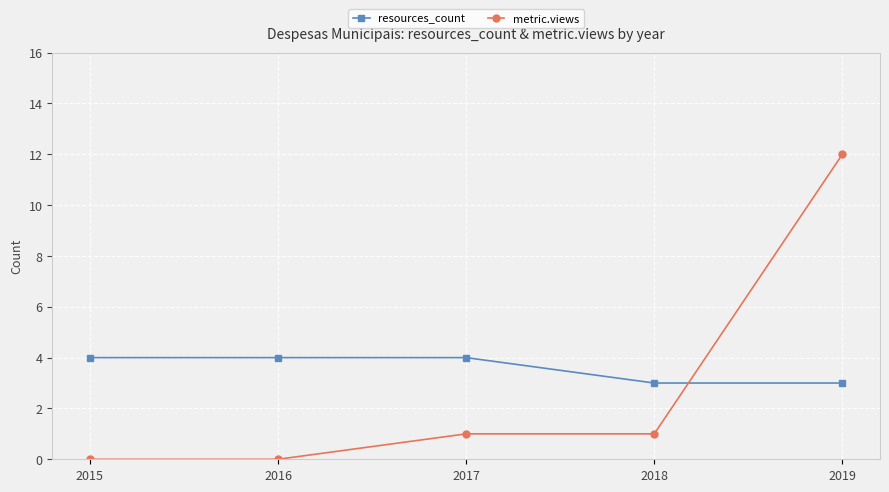

Reading left to right, transcribe all the data shown in this chart.

resources_count: 4	4	4	3	3
metric.views: 0	0	1	1	12